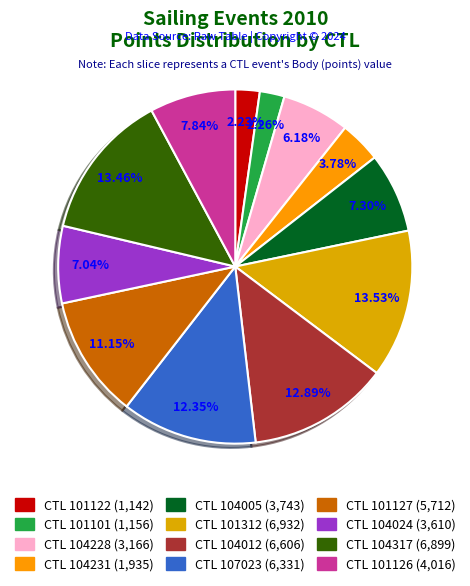

How many segments does this pie chart have?

12